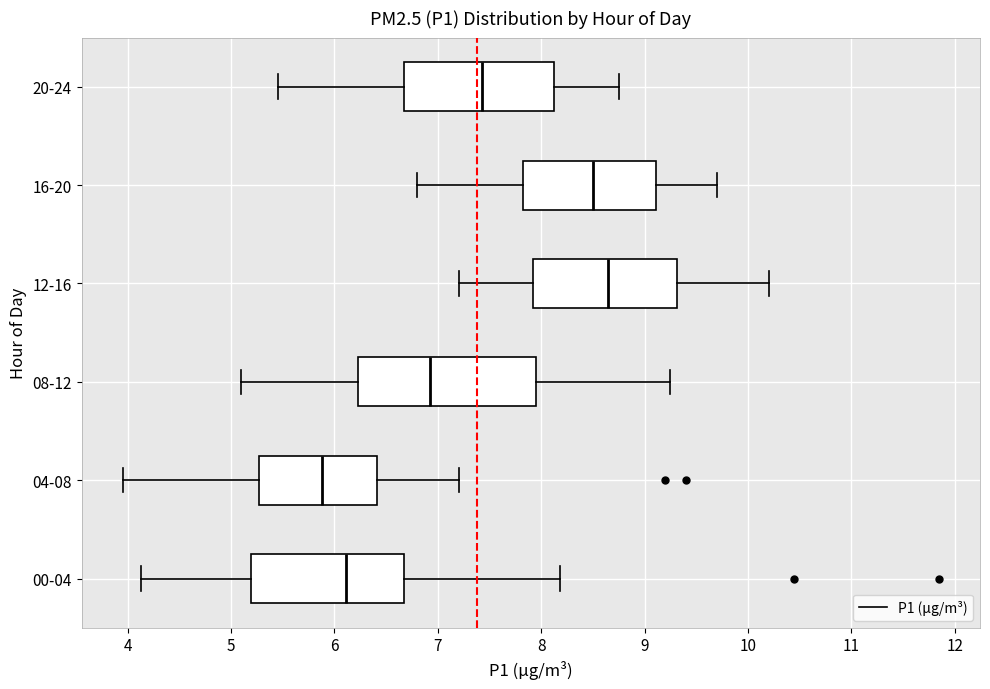

Where does the median line of the box for 08-12 sit on the x-axis? The values are not printed on the chart, so give them approximately, as read against the axis.

6.9